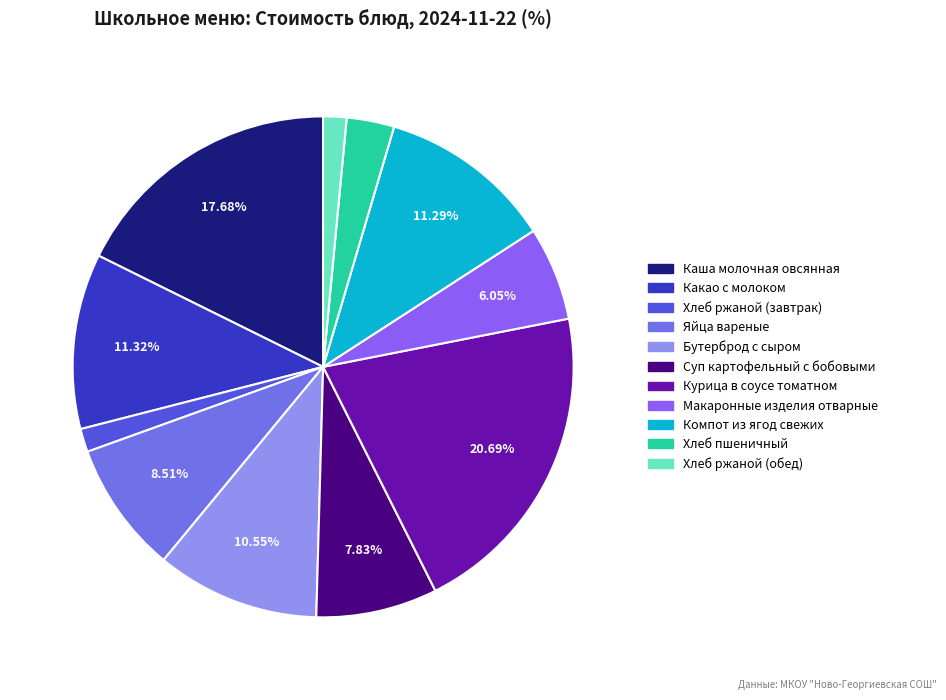

Combined, what portion of the pie is Суп картофельный с бобовыми and Макаронные изделия отварные?

13.9%